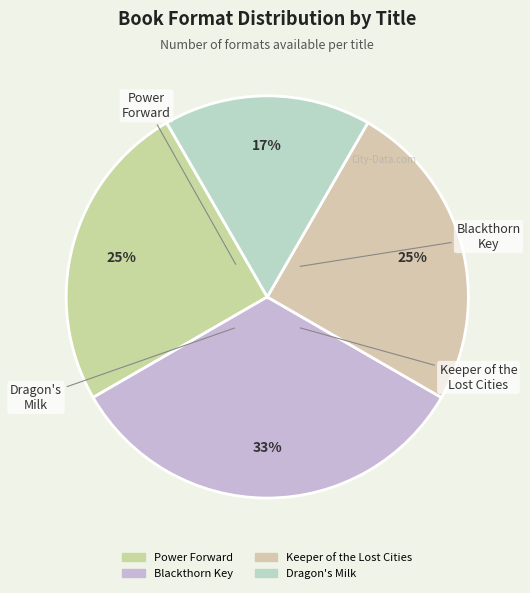

Is Keeper of the Lost Cities the majority of the pie?

No